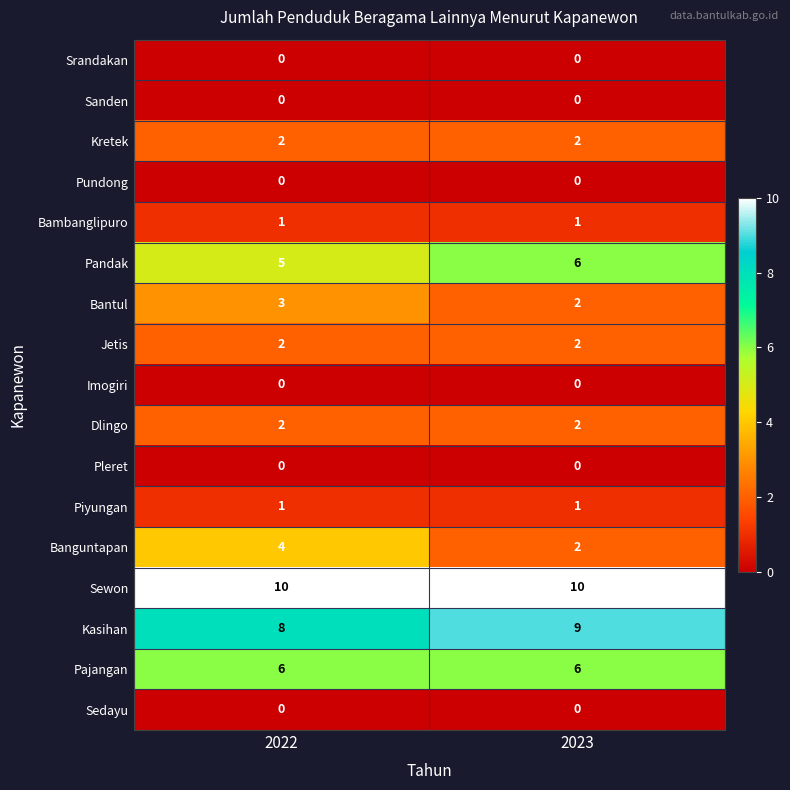

Is it true that Kretek equals 2 at 2022?

True